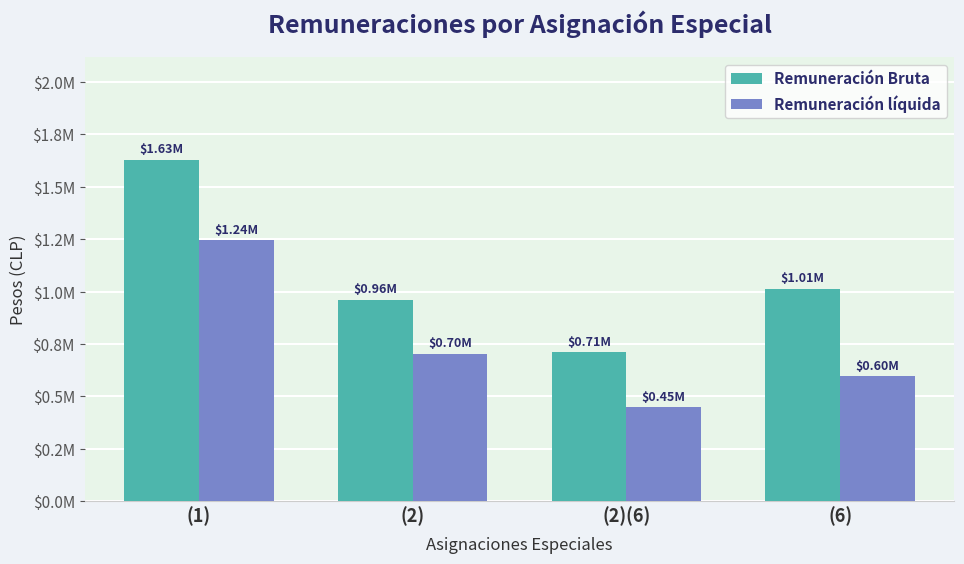

At which label does Remuneración líquida reach its peak?

(1)